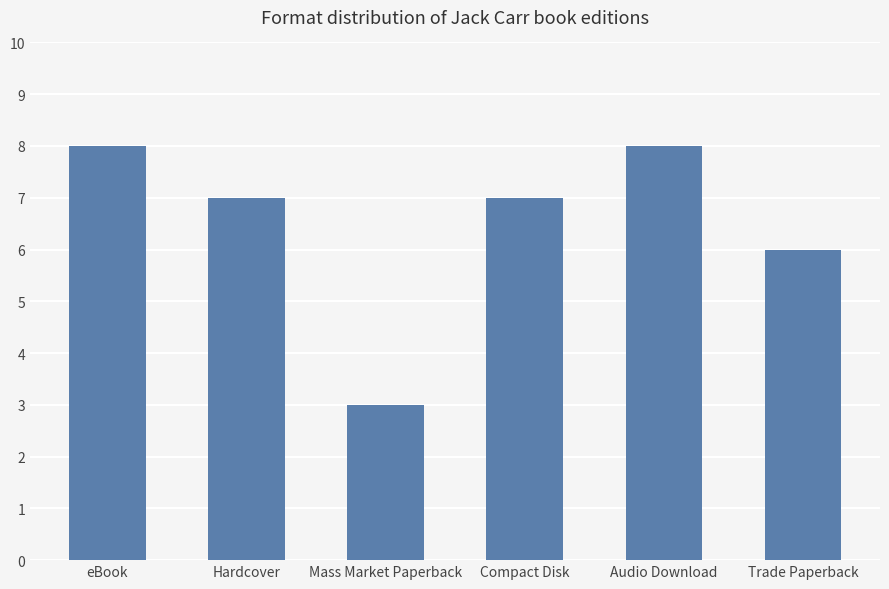

How many values are between 6 and 8?

5